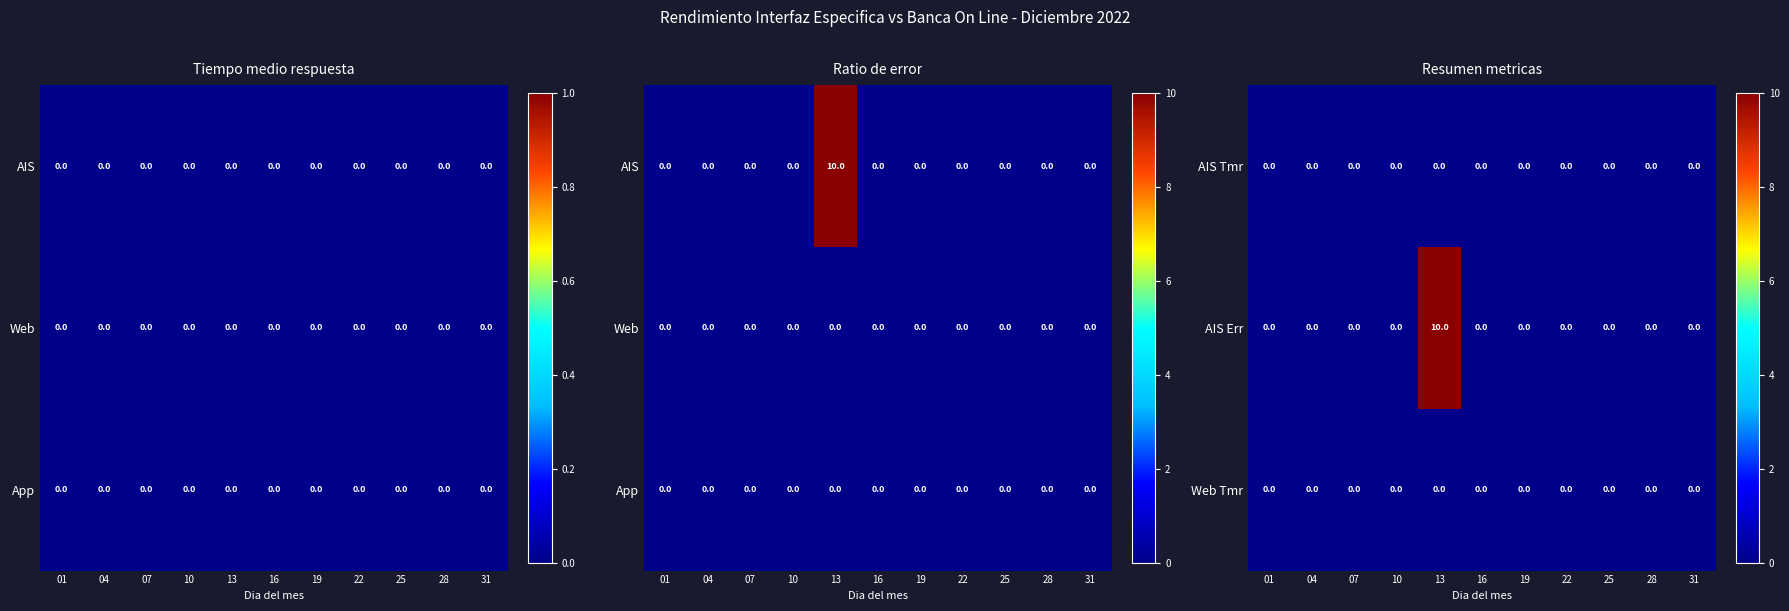

What is the highest value of the AIS Err series?

10